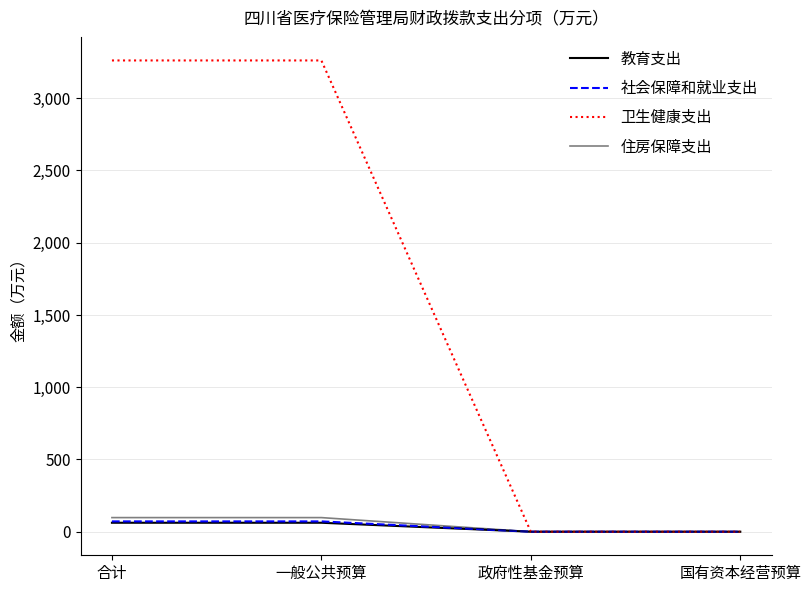

How many 教育支出 values are between 0 and 62?

4